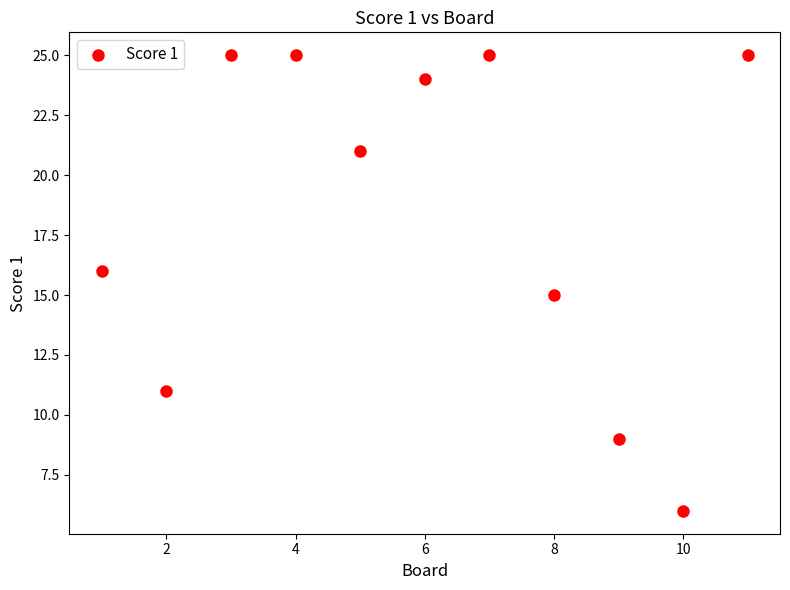

What is the range of Y values (max minus min)?

19